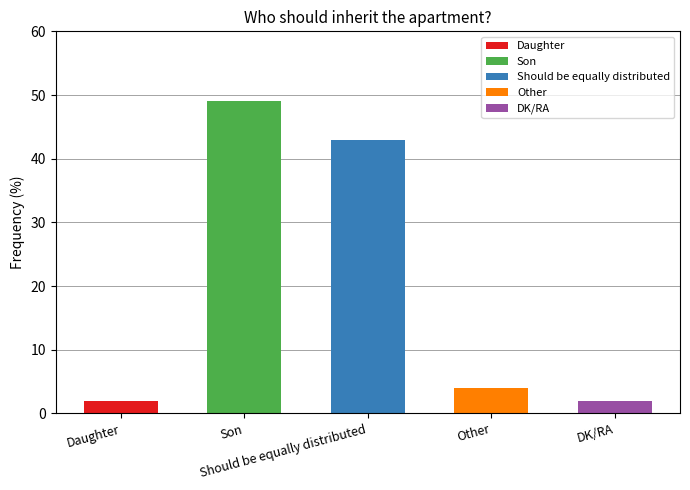

What is the value of the 1st bar from the left?

2